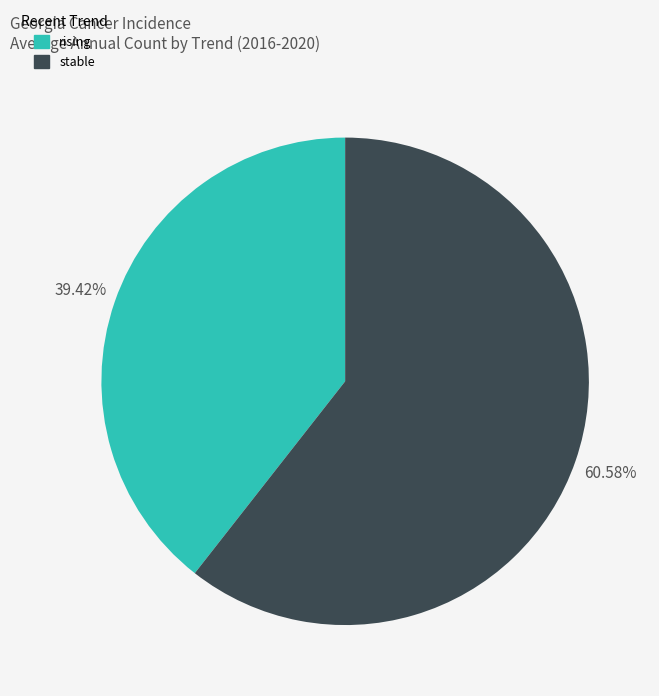

Does any single category account for the majority?

Yes